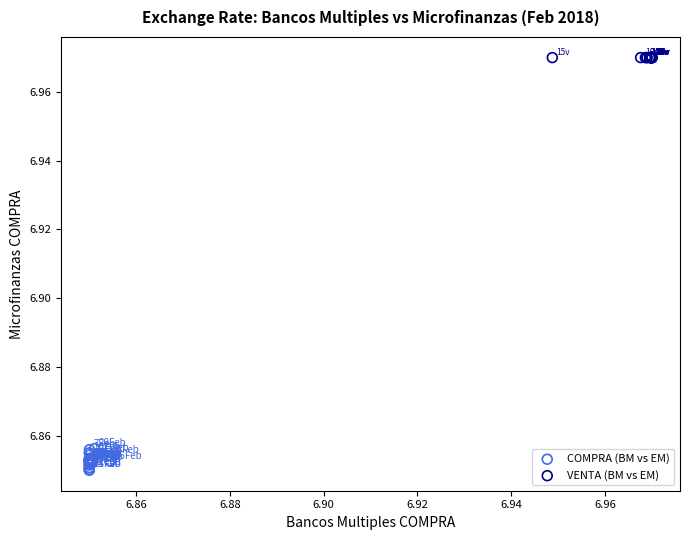

Which series has the largest Y range (max minus min)?

COMPRA (BM vs EM)